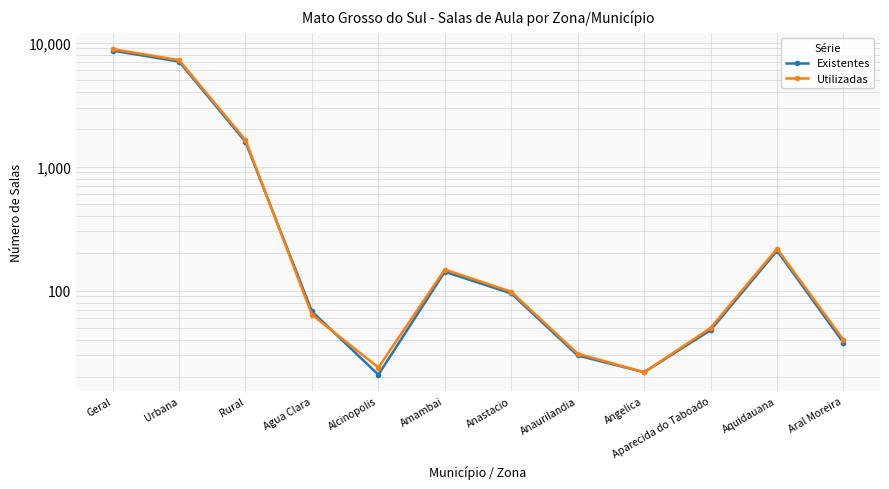

What is the maximum value for Utilizadas?

8871